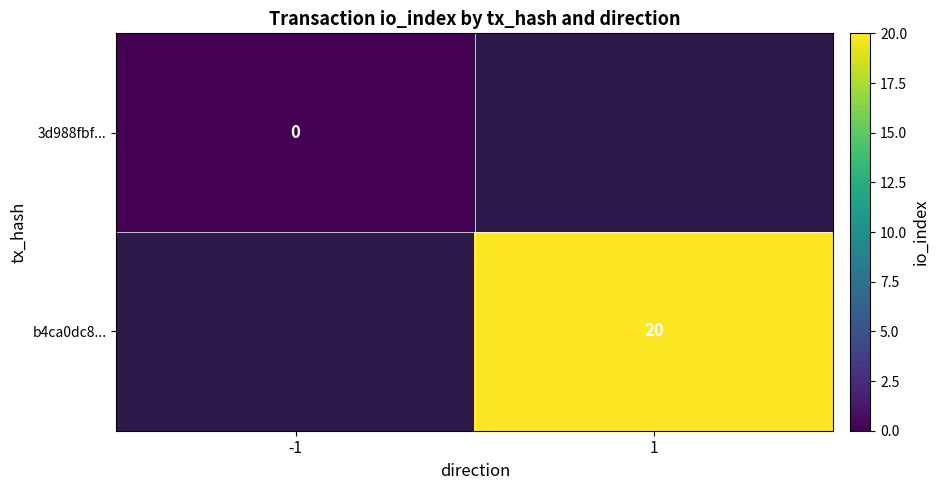

How many positive values does the b4ca0dc8... series have?

1